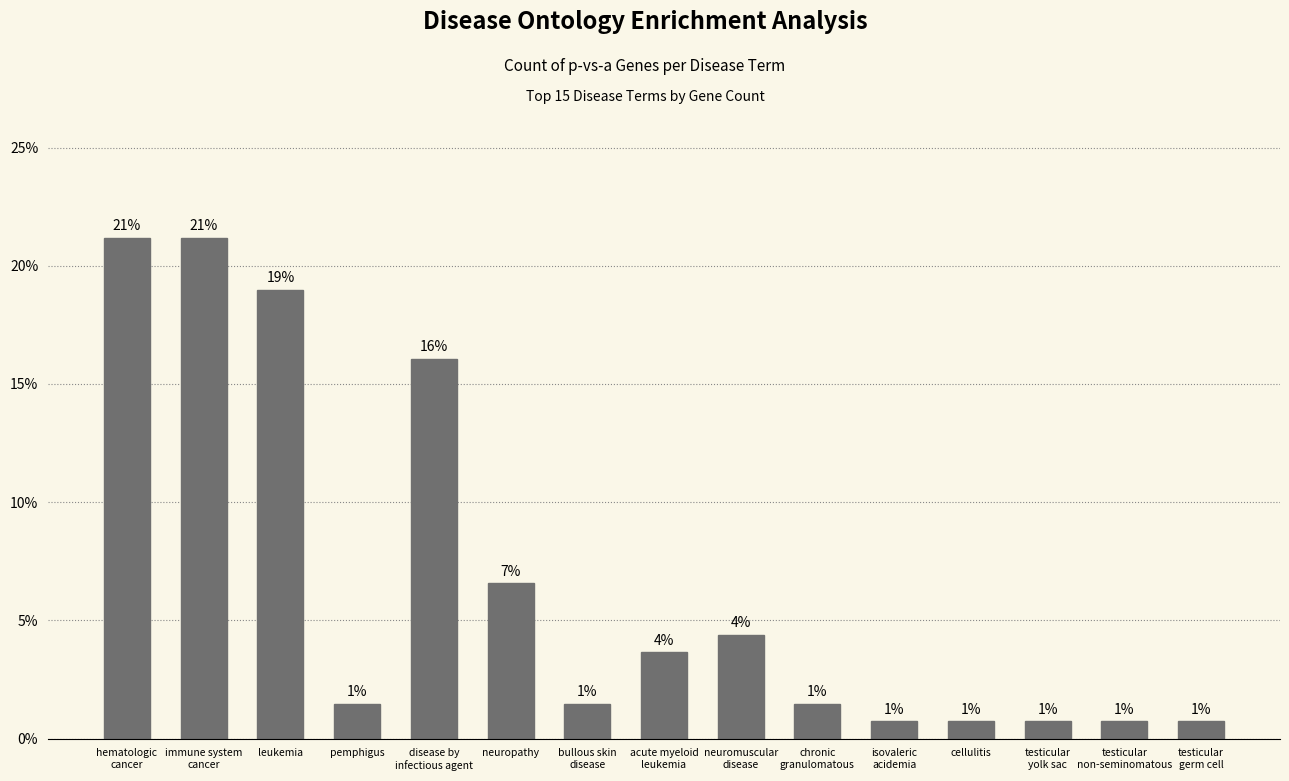

Does the chart contain any negative values?

No